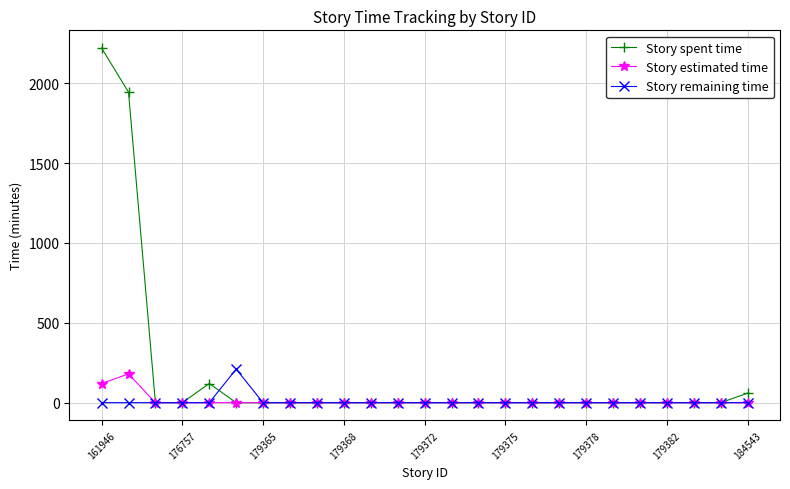

Reading left to right, what are all the values shown in this chart?

Story spent time: 2220	1944	0	0	120	0	0	0	0	0	0	0	0	0	0	0	0	0	0	0	0	0	0	0	60
Story estimated time: 120	180	0	0	0	0	0	0	0	0	0	0	0	0	0	0	0	0	0	0	0	0	0	0	0
Story remaining time: 0	0	0	0	0	210	0	0	0	0	0	0	0	0	0	0	0	0	0	0	0	0	0	0	0